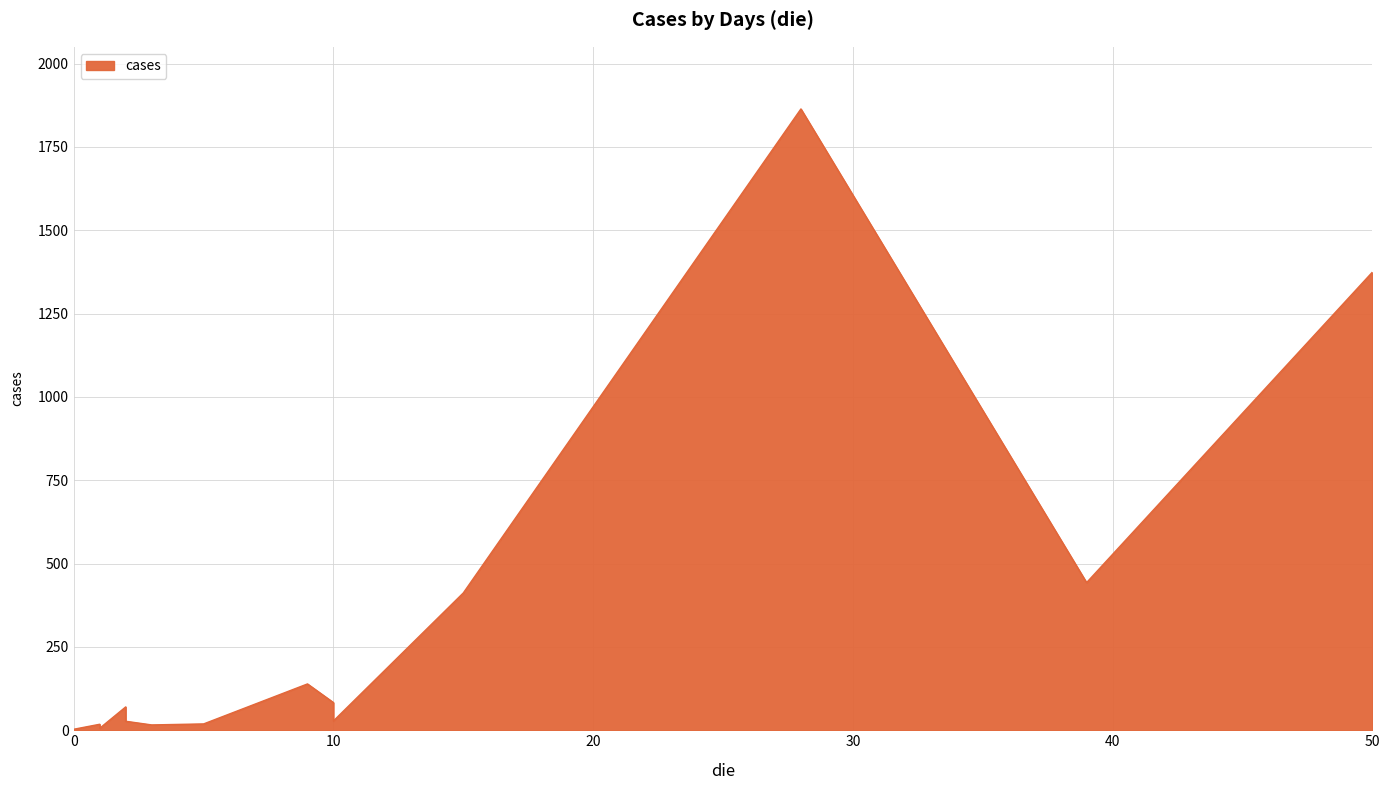

How many distinct data groups are displayed?

1